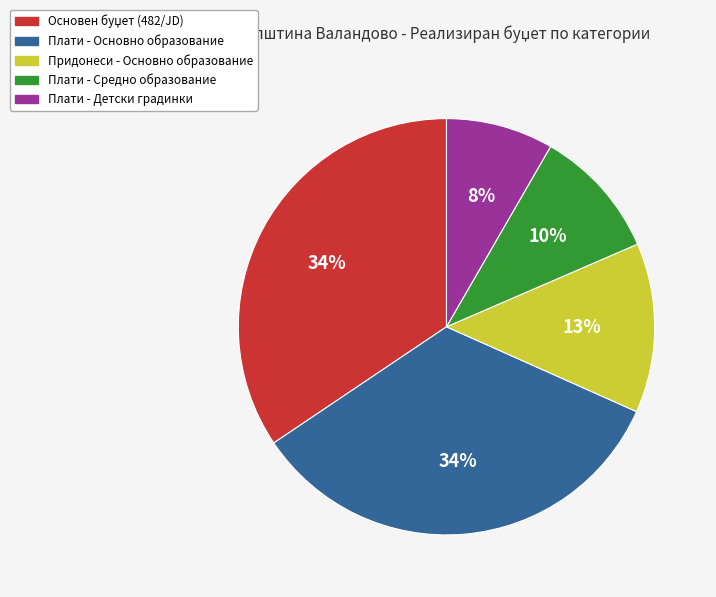

Does any single category account for the majority?

No